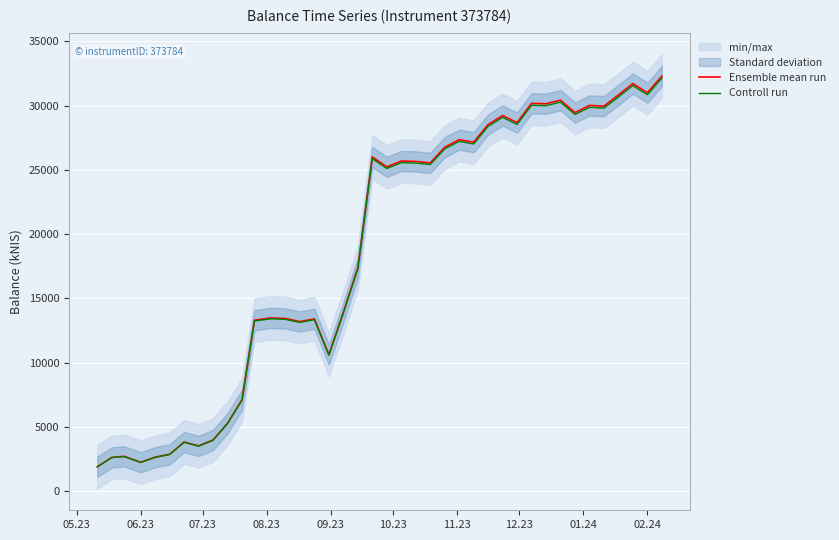

What is the maximum value for Ensemble mean run?

32290.6